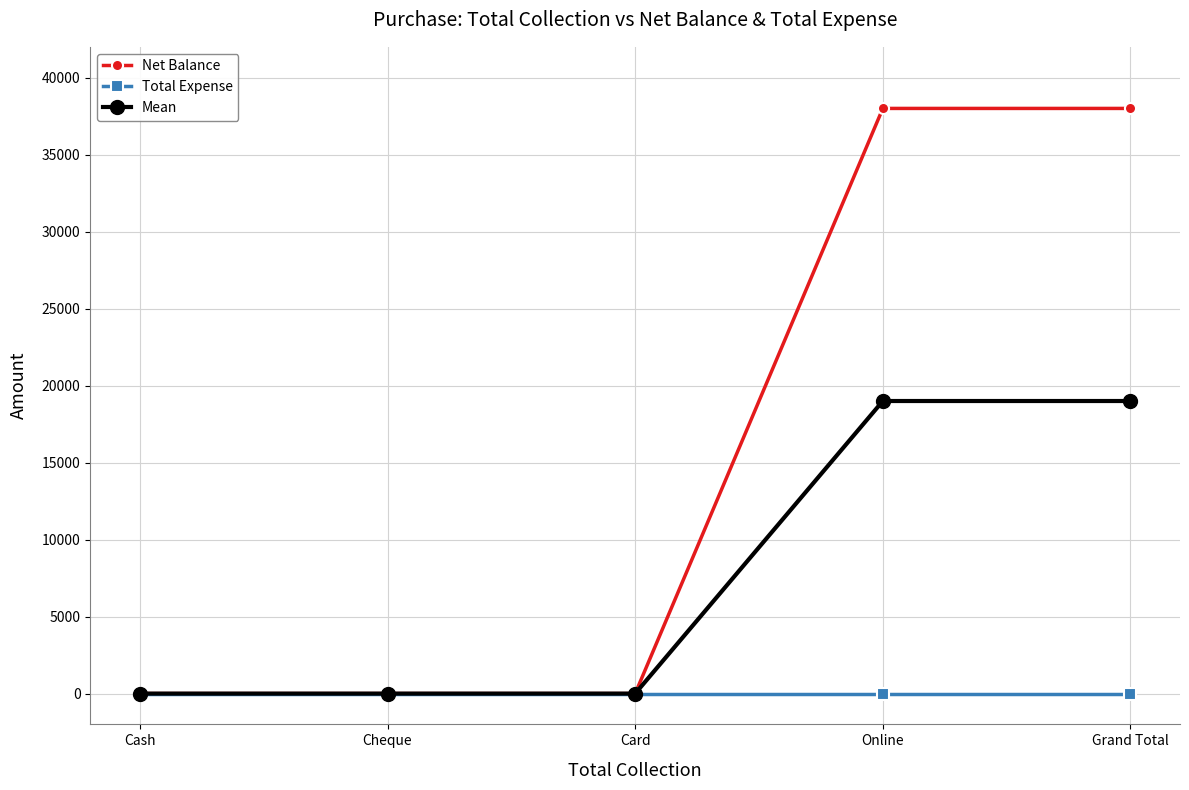

Rank the series by their average value, from highest to lowest.

Net Balance, Mean, Total Expense